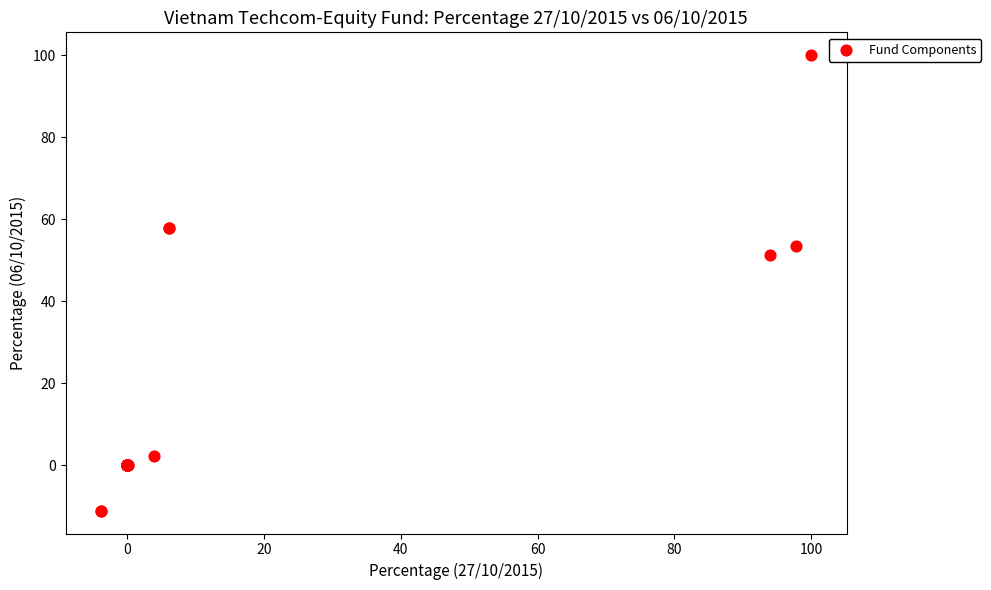

What Y value in the scatter plot is closest to 44?

51.3